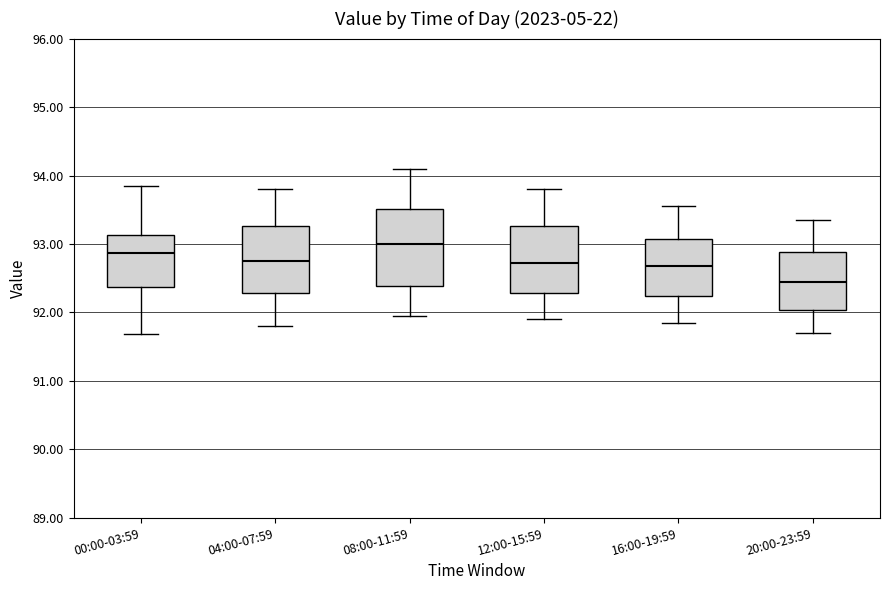

Reading left to right, transcribe this box plot: for each box, give where its median line is, the range the box spans, and where its two whiskers end, as read against the y-axis. The values are not printed on the chart, so give them approximately, as read against the axis.

00:00-03:59: median 92.9, box 92.4 to 93.1, whiskers 91.7 to 93.9
04:00-07:59: median 92.8, box 92.3 to 93.3, whiskers 91.8 to 93.8
08:00-11:59: median 93.0, box 92.4 to 93.5, whiskers 92.0 to 94.1
12:00-15:59: median 92.7, box 92.3 to 93.3, whiskers 91.9 to 93.8
16:00-19:59: median 92.7, box 92.2 to 93.1, whiskers 91.9 to 93.6
20:00-23:59: median 92.5, box 92.0 to 92.9, whiskers 91.7 to 93.4